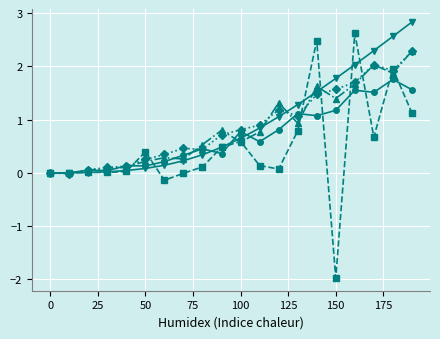

What is the maximum value shown in the chart?

2.8